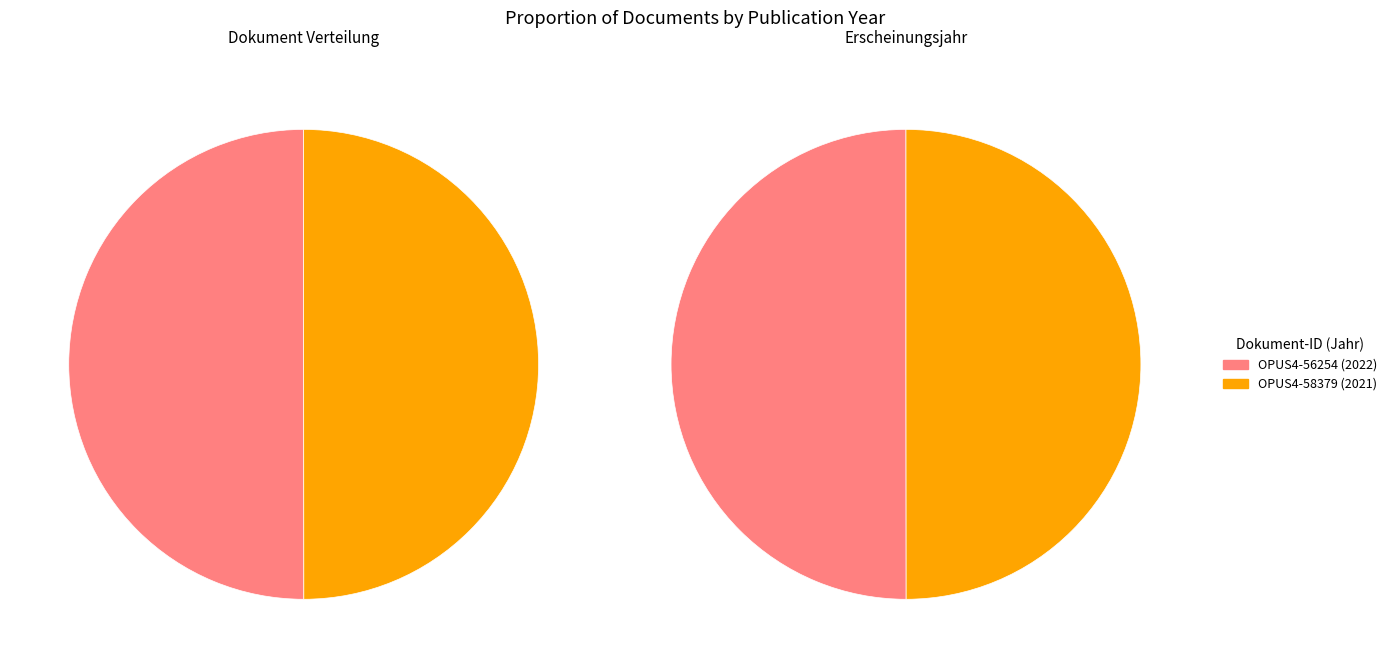

Rank the categories by value from lowest to highest.

OPUS4-58379, OPUS4-56254